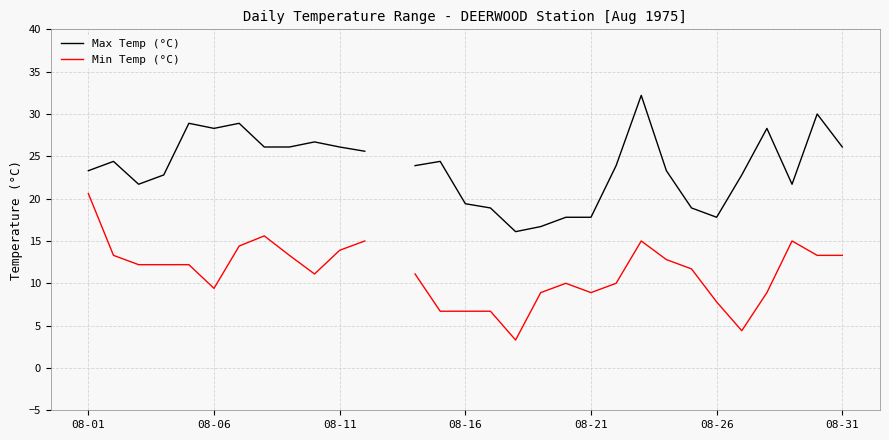

How many interior local peaks does the Min Temp (°C) series have?

4